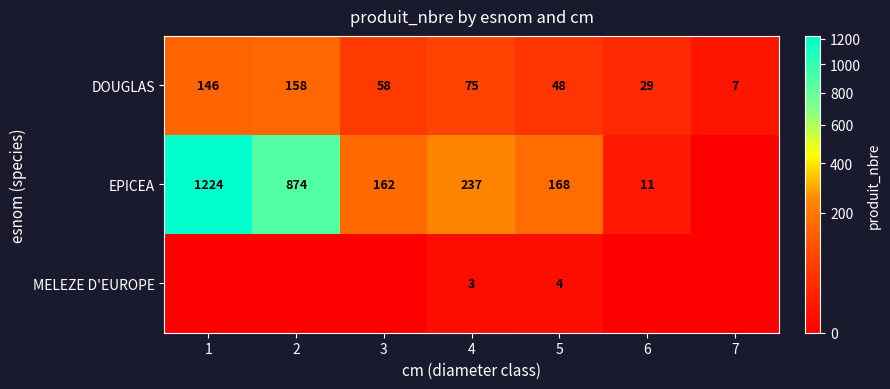

What is the highest value of the DOUGLAS series?

158